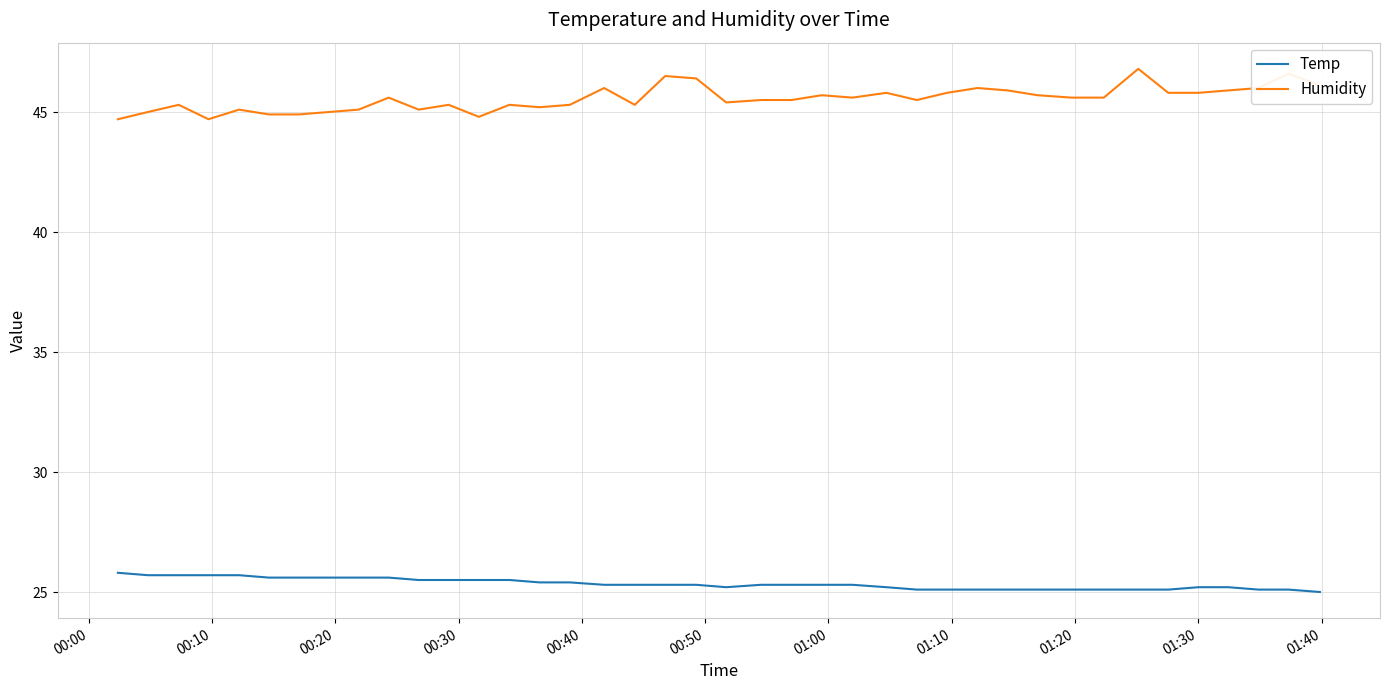

True or false: Humidity and Temp cross at least once.

False